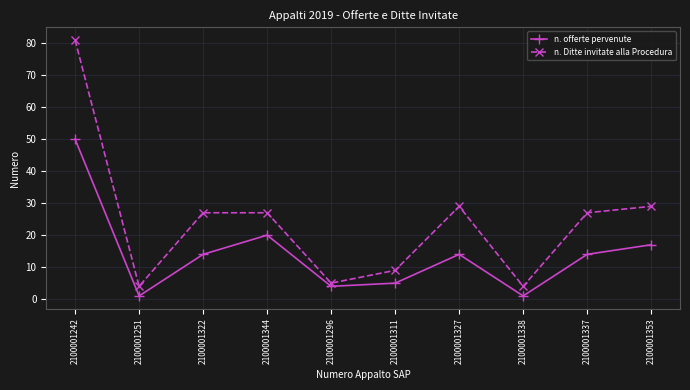

At 2100001338, list the series in order from largest to smallest.

n. Ditte invitate alla Procedura, n. offerte pervenute